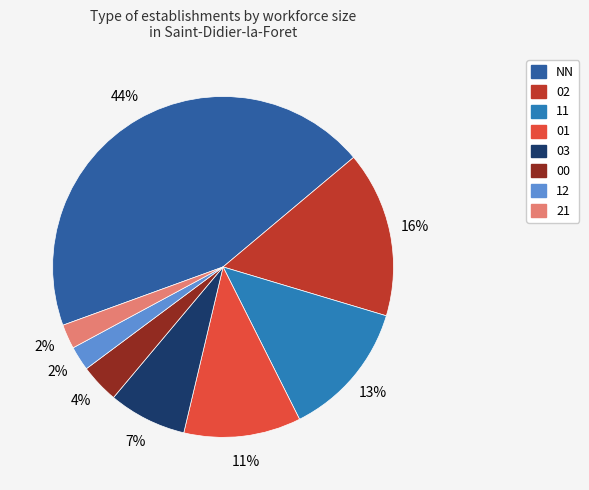

How much of the chart is everything except 00?

96.3%